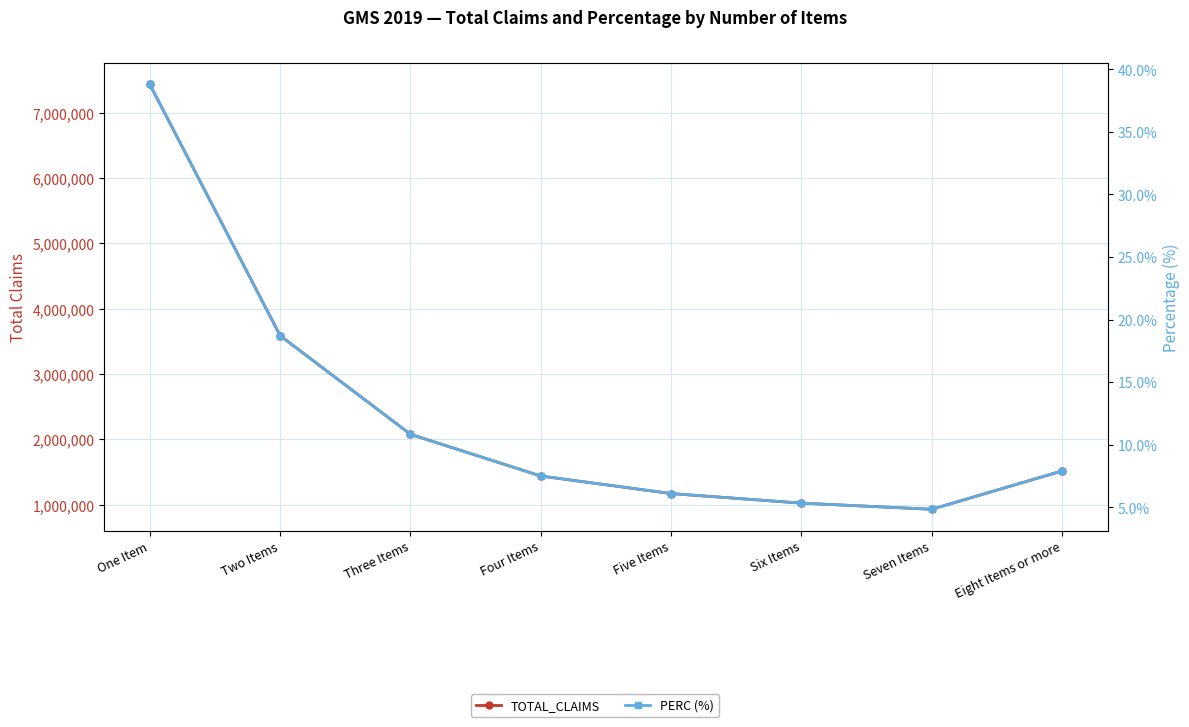

True or false: PERC (%) and TOTAL_CLAIMS cross at least once.

False